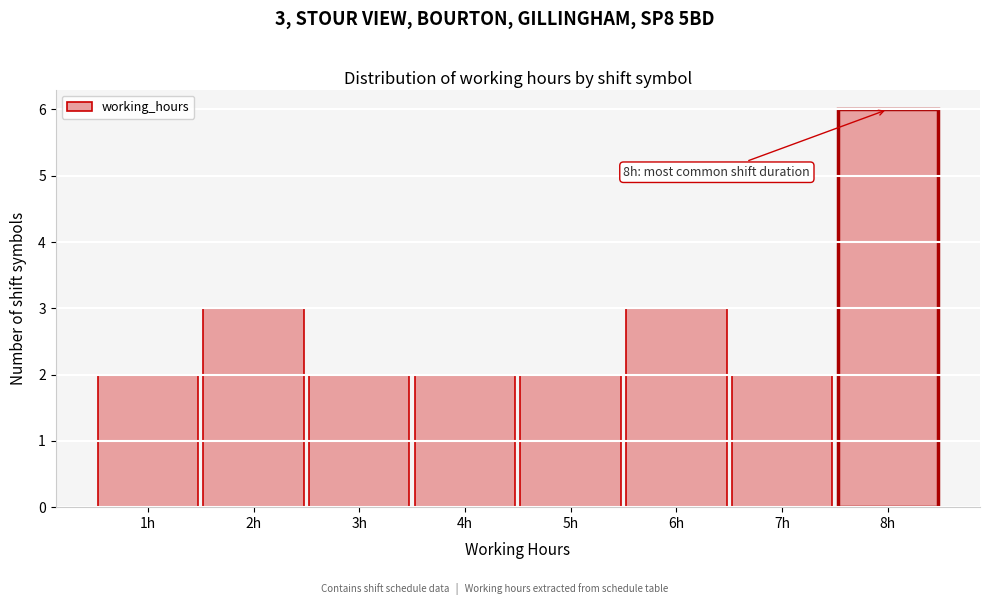

Which range on the x-axis has the tallest bar?

7.5 to 8.5